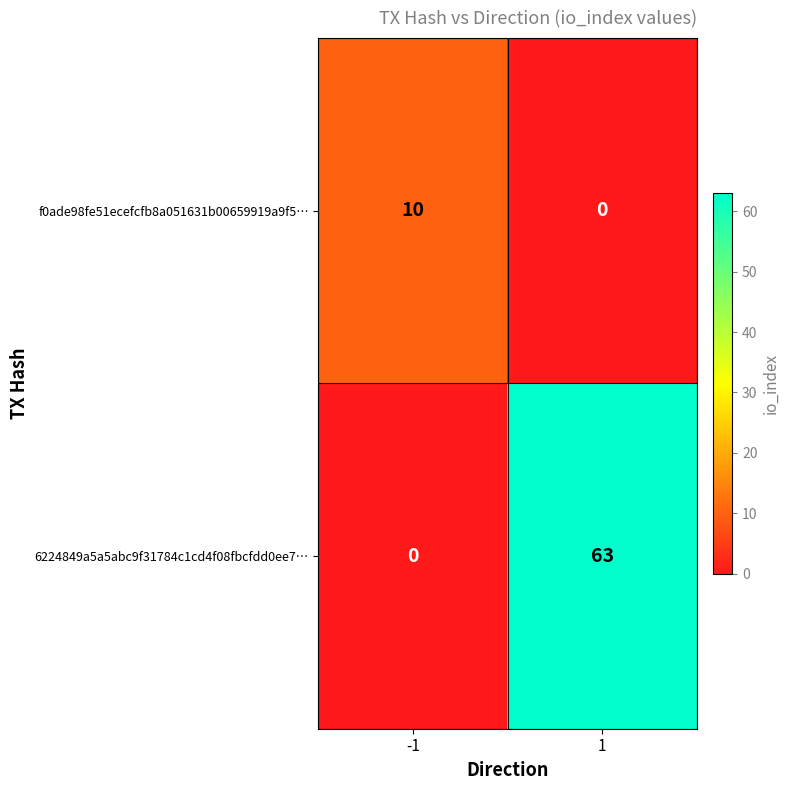

Is it true that f0ade98fe51ecefcfb8a051631b00659919a9f5… equals 0 at 1?

True